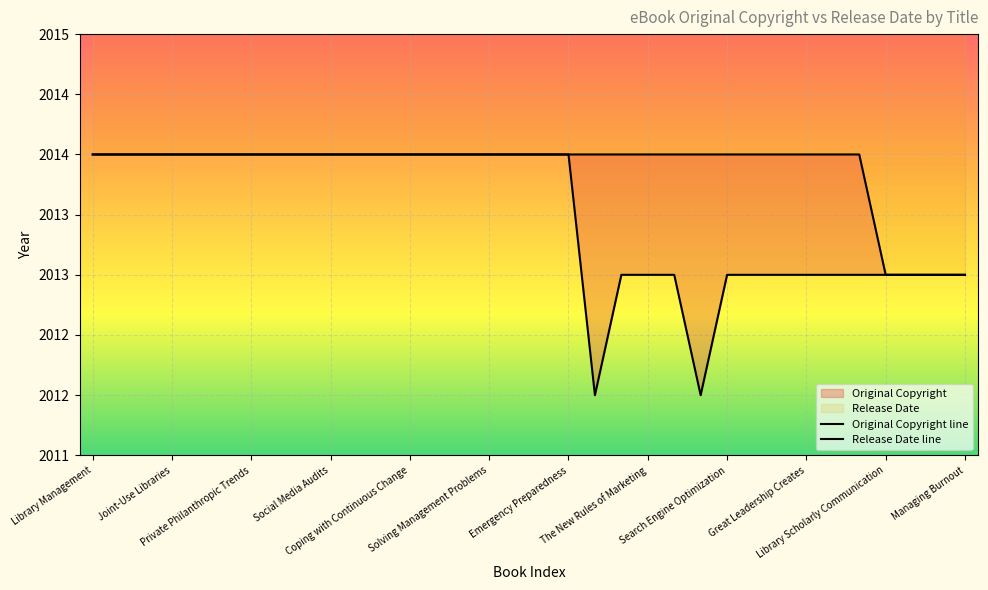

The value of Original Copyright at Library Project Funding is 1380. True or false?

False